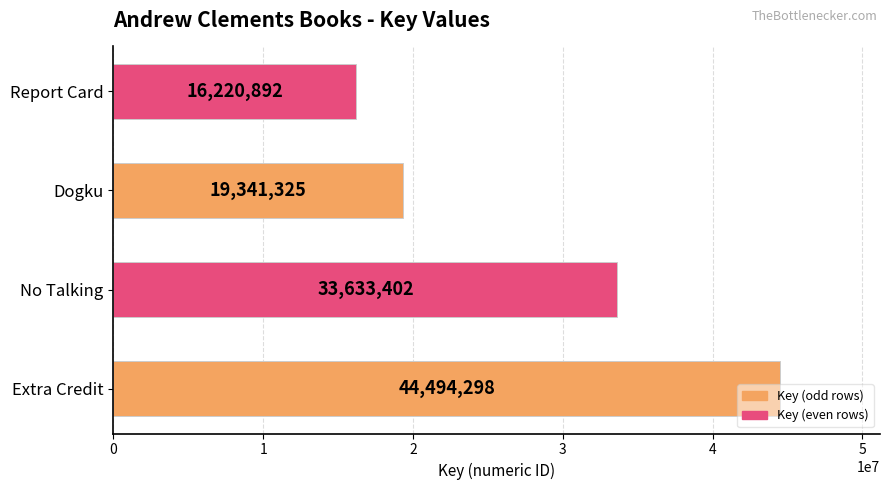

How many bars are there in total?

4